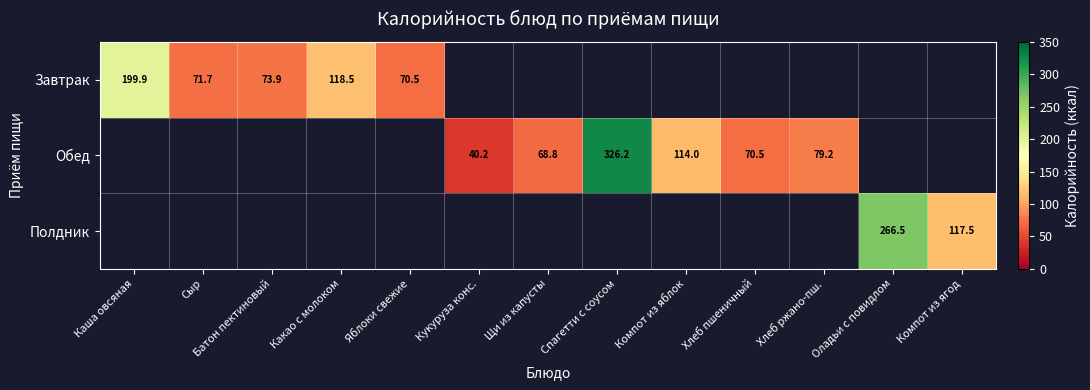

Is the value of Обед at Хлеб ржано-пш. greater than the value of Полдник at Компот из ягод?

No